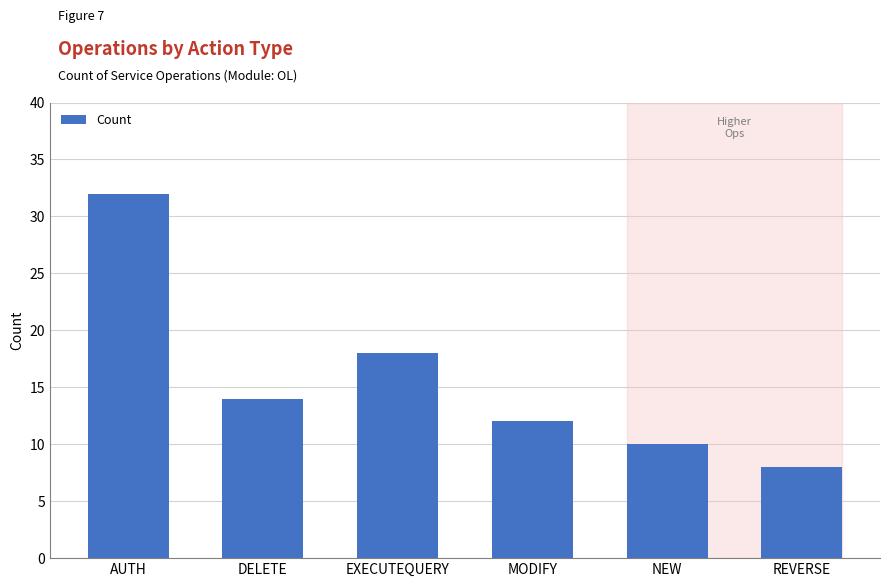

How many data points does each series have?

6